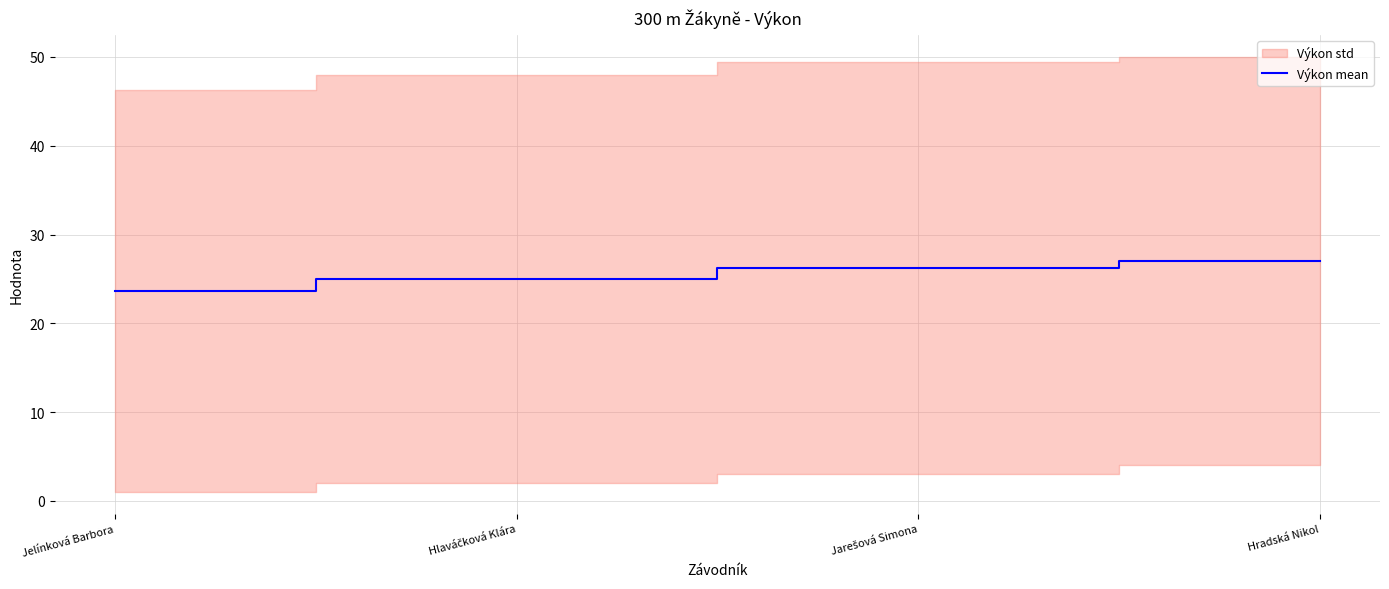

Does the chart have visible grid lines?

Yes